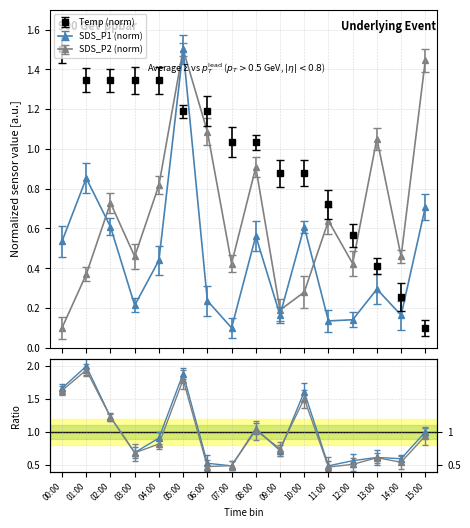

What position from the right is 10:00?

6